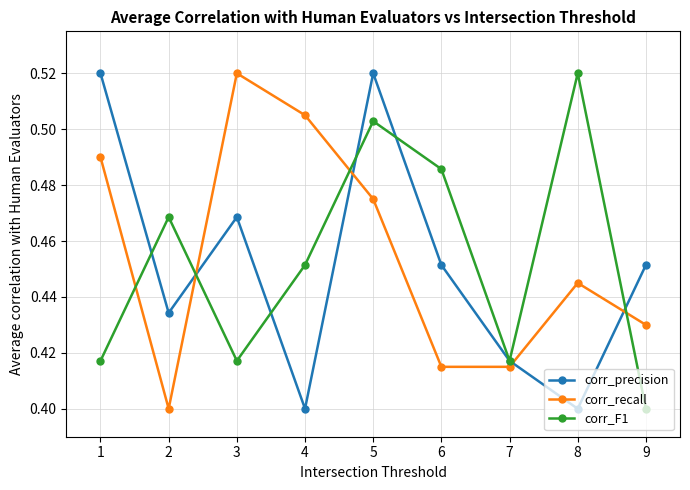

True or false: corr_recall has a value of 0.4 at 2.

True